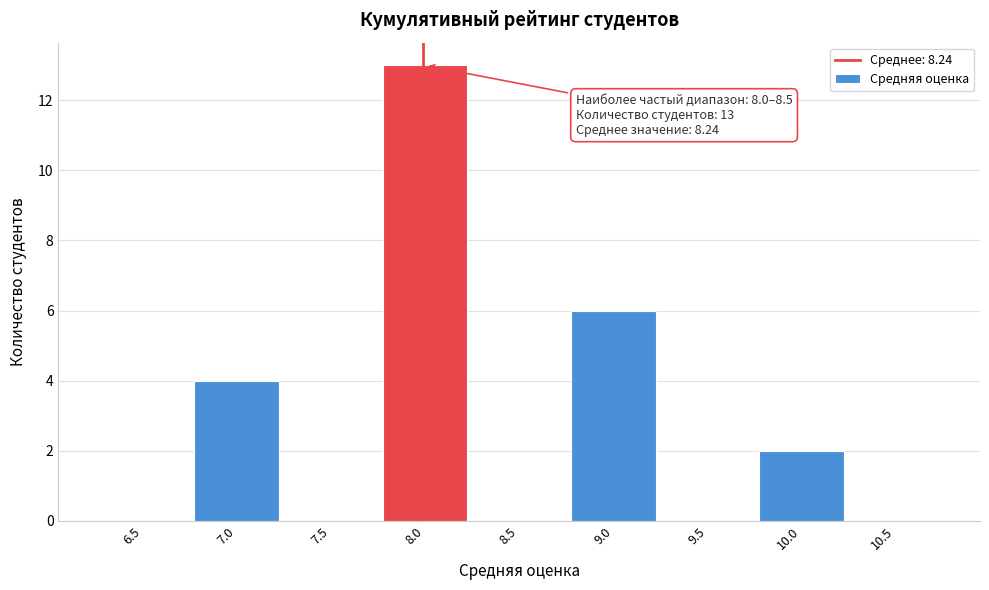

Reading right to left, extract all data points from this chart.

10.5=0	10.0=2	9.5=0	9.0=6	8.5=0	8.0=13	7.5=0	7.0=4	6.5=0